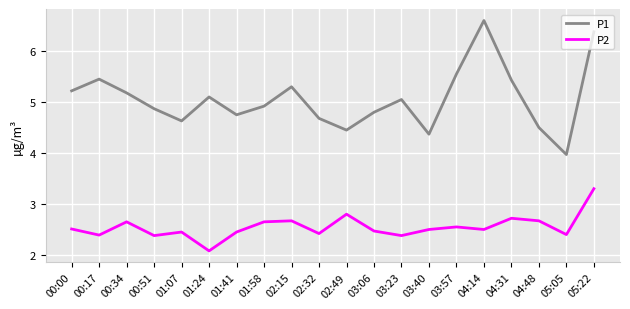

Between 01:24 and 02:15, which series saw the biggest shift?

P2